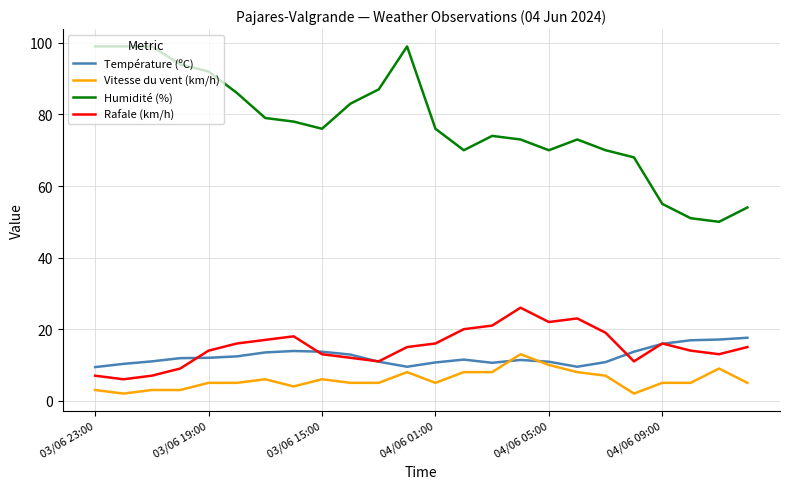

In Rafale (km/h), how many points are lower than both neighbors (excluding endpoints)?

5